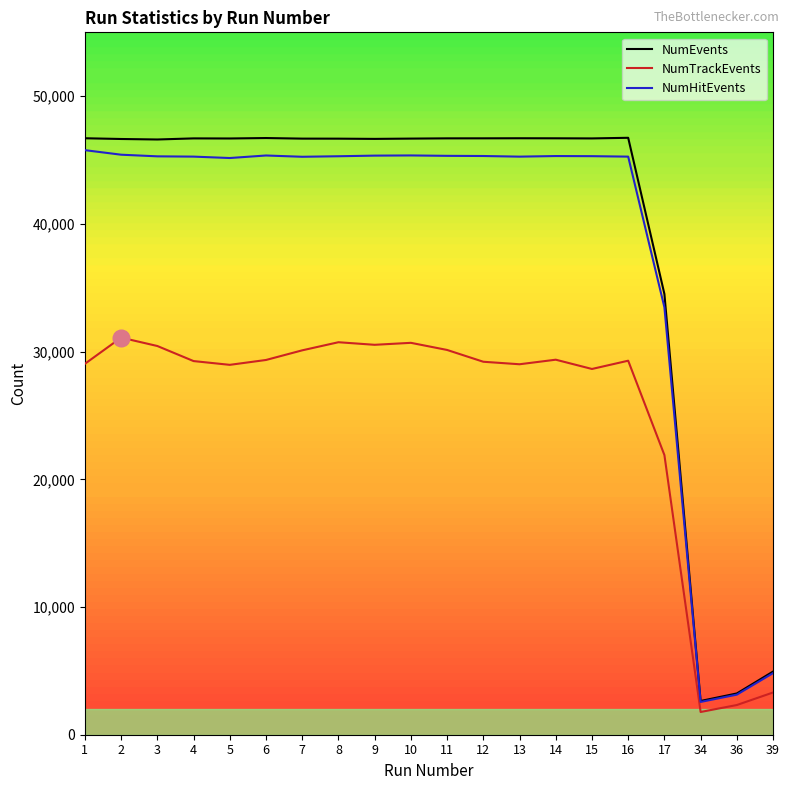

Which series has the largest total across all categories?

NumEvents